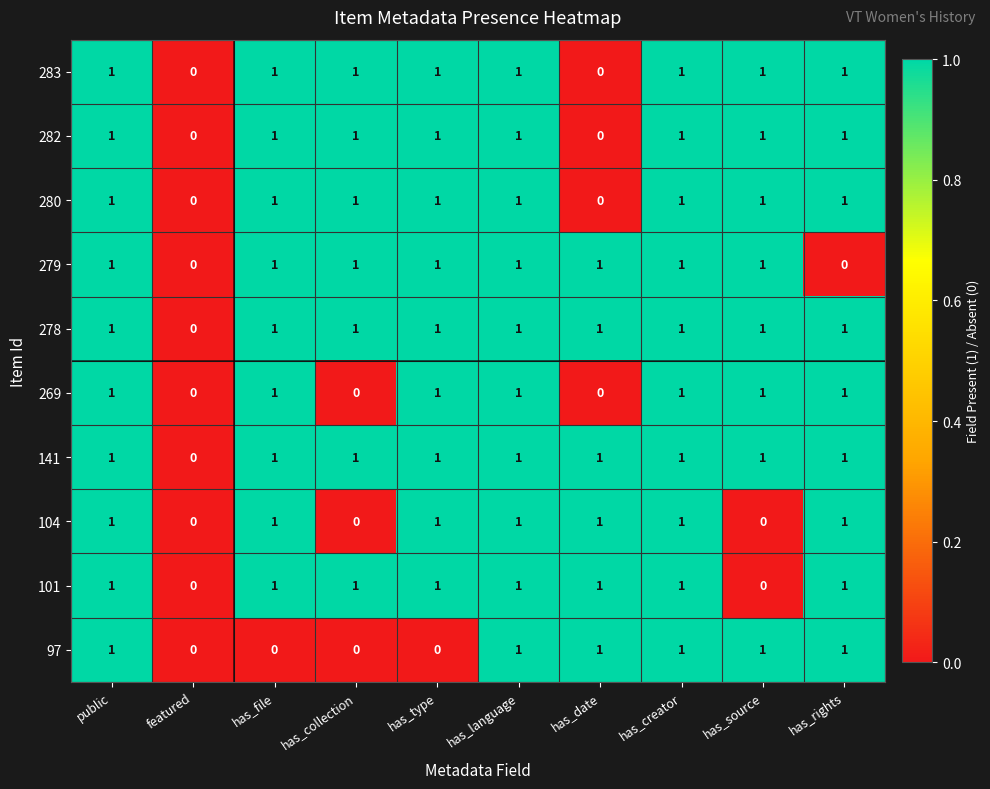

How many data points does each series have?

10